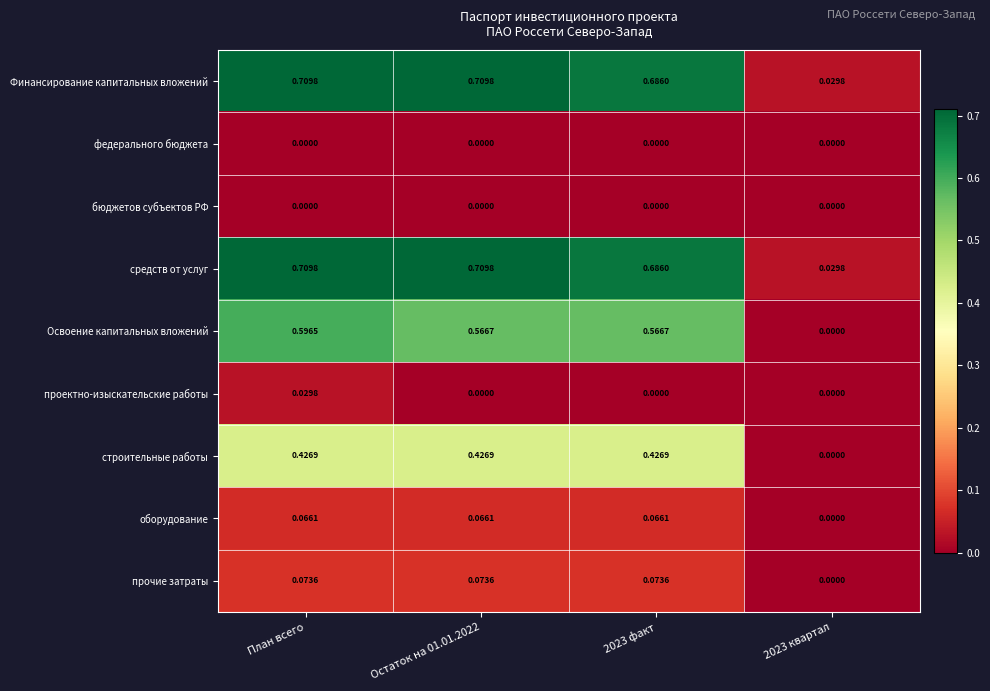

Is the value of прочие затраты at 2023 квартал greater than the value of Финансирование капитальных вложений at Остаток на 01.01.2022?

No